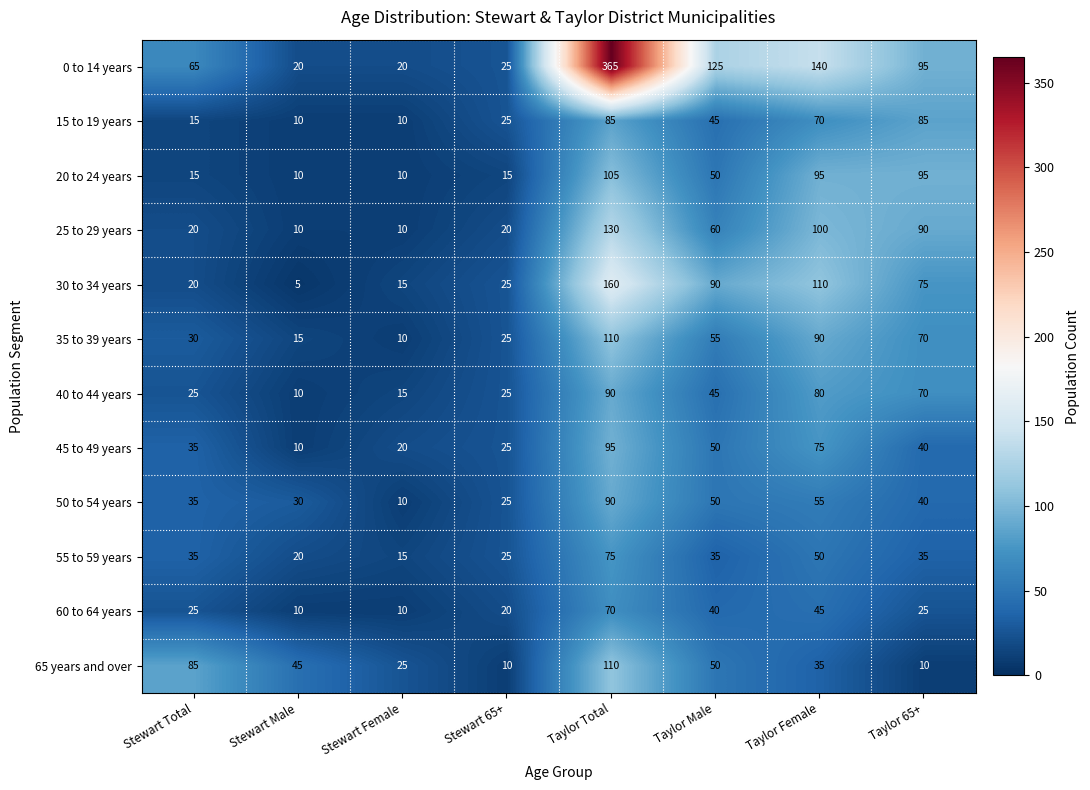

What is the smallest value displayed?

5